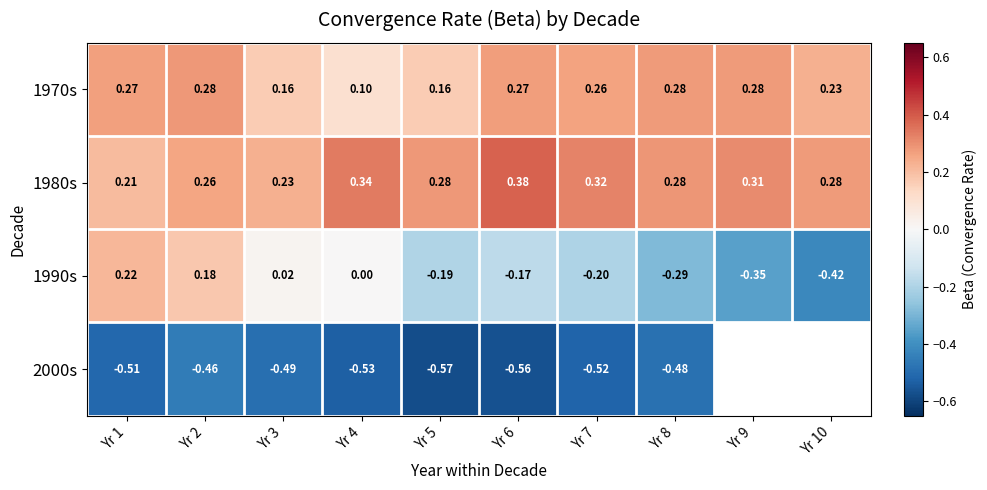

Is the value of 1970s at Yr 9 greater than the value of 2000s at Yr 8?

Yes